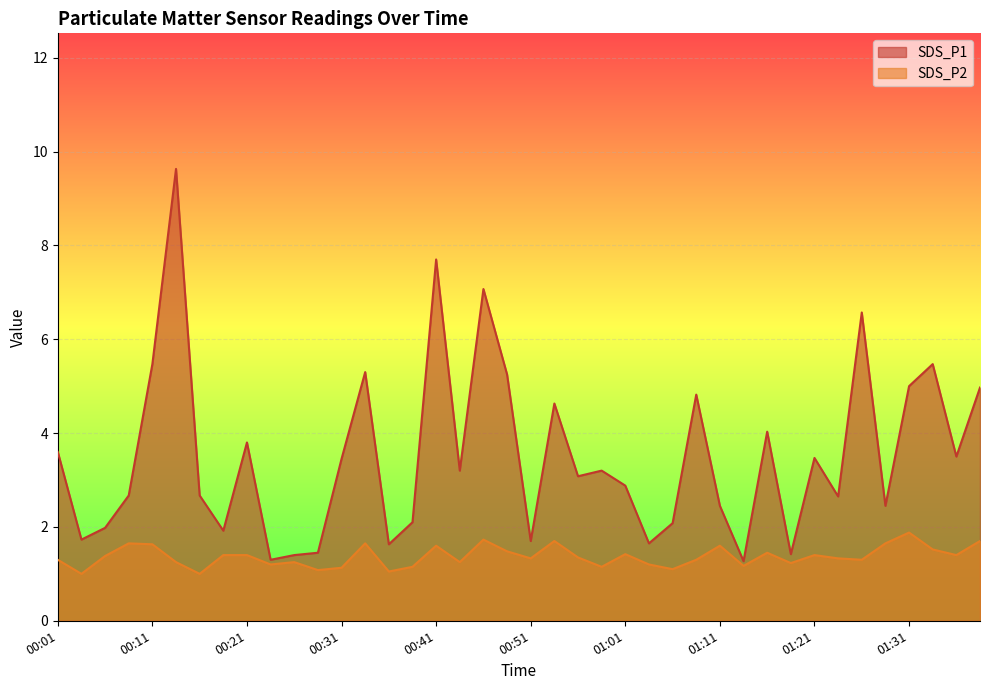

True or false: SDS_P2 and SDS_P1 cross at least once.

False